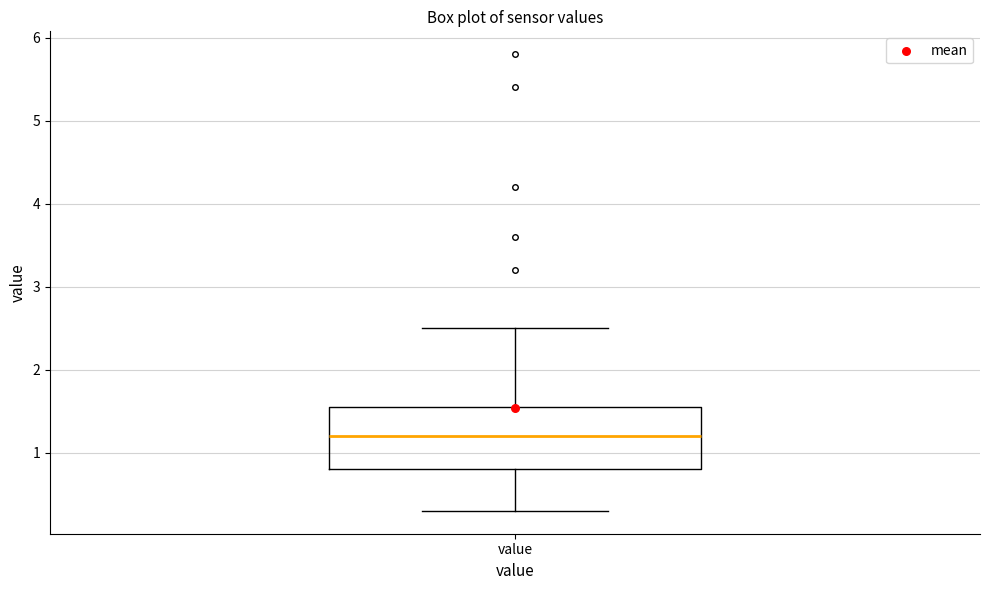

Transcribe this box plot: give where the median line is, the range the box spans, and where the two whiskers end, as read against the y-axis. The values are not printed on the chart, so give them approximately, as read against the axis.

median 1.2, box 0.8 to 1.6, whiskers 0.3 to 2.5